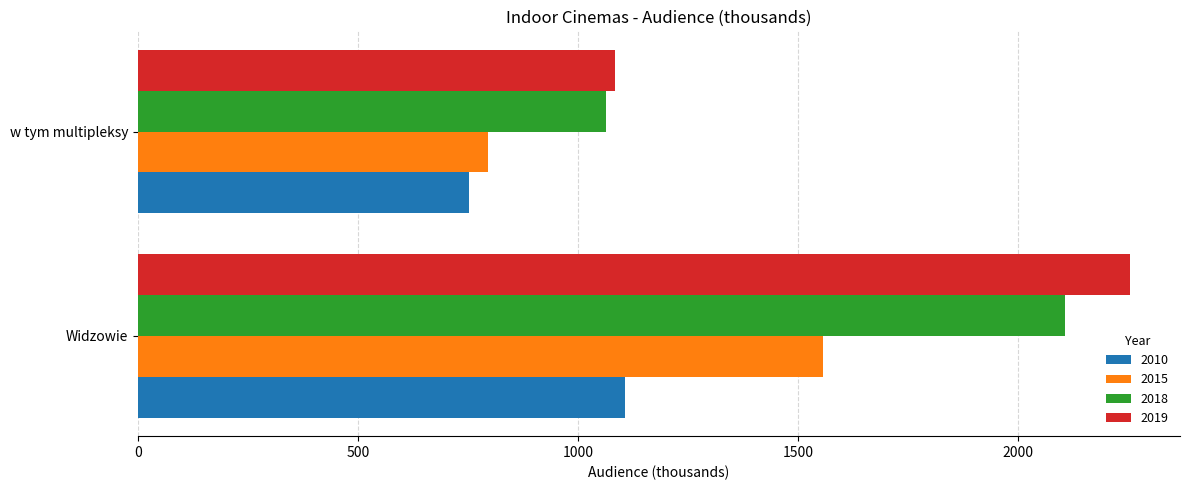

What is the total value across all series at Widzowie?

7023.6